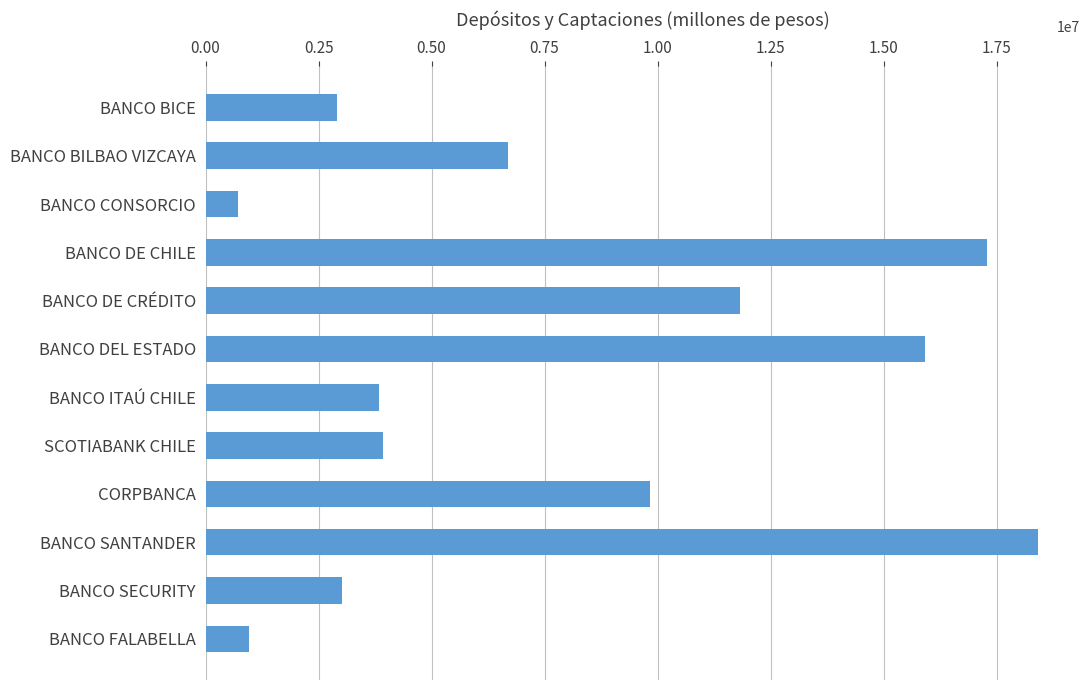

What is the change in value from BANCO BICE to BANCO CONSORCIO?

-2190459